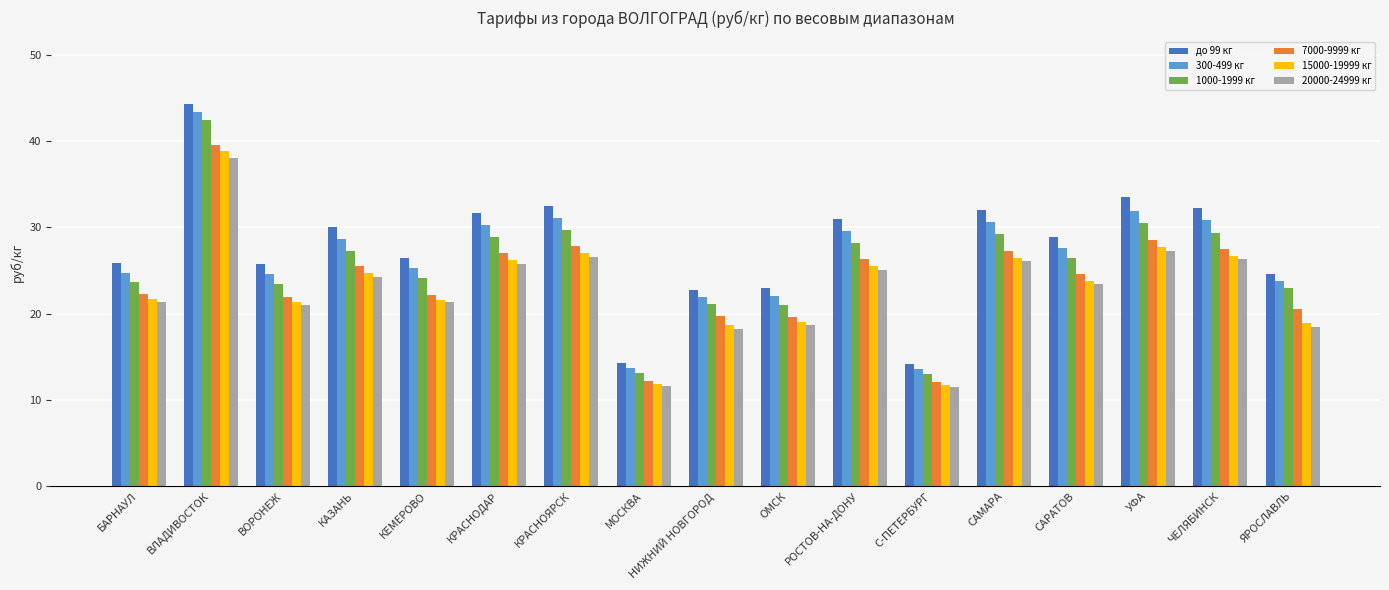

What is the difference between the second highest and second lowest values in the 7000-9999 кг series?

16.3